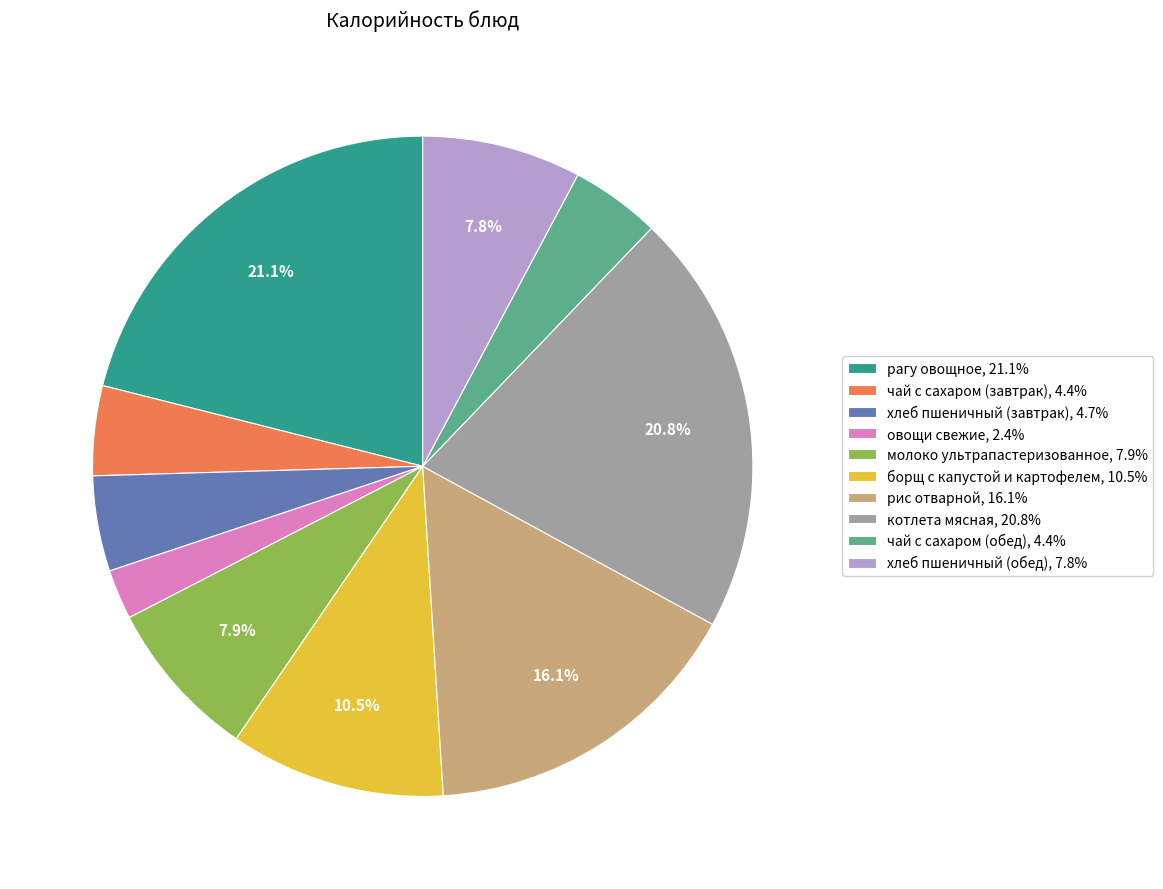

Is there a majority slice in this chart?

No